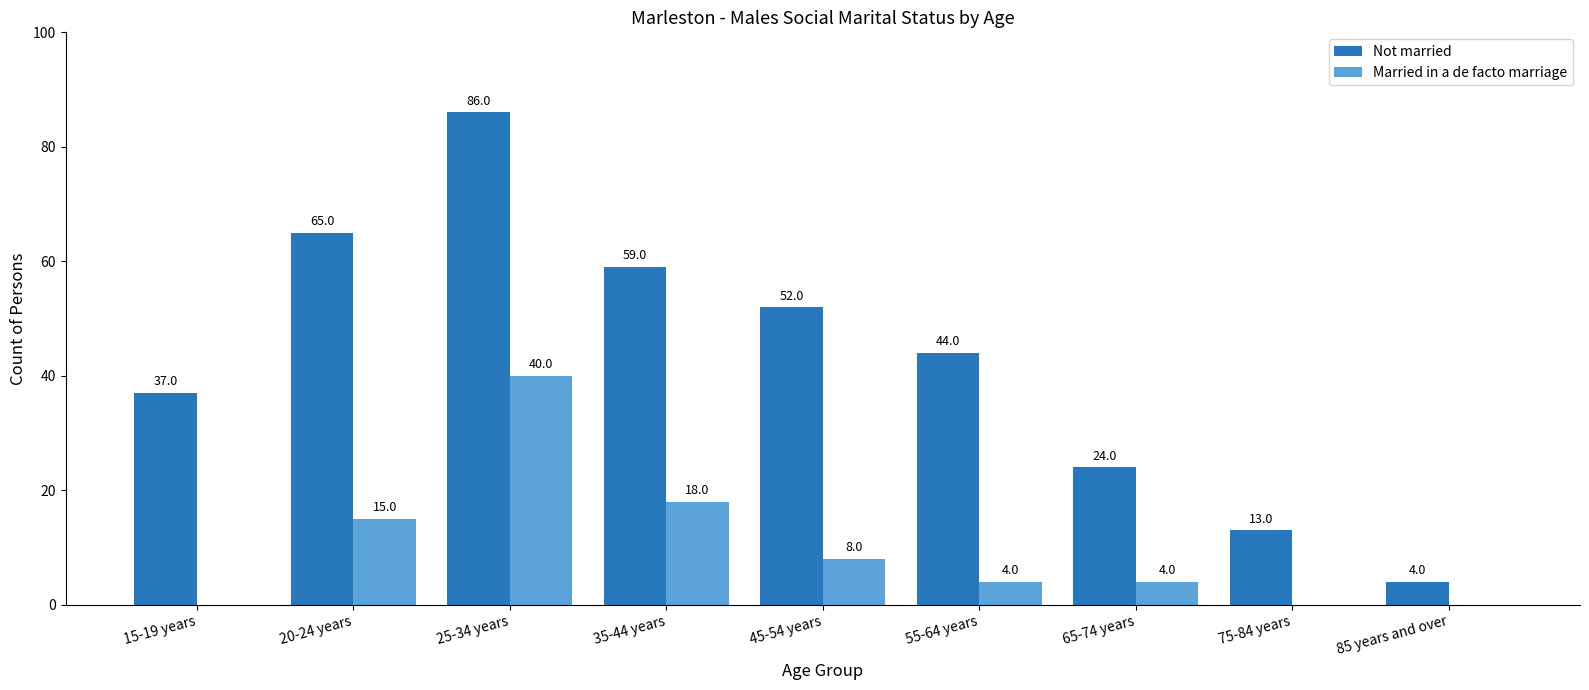

At which label is Not married closest to 45?

55-64 years